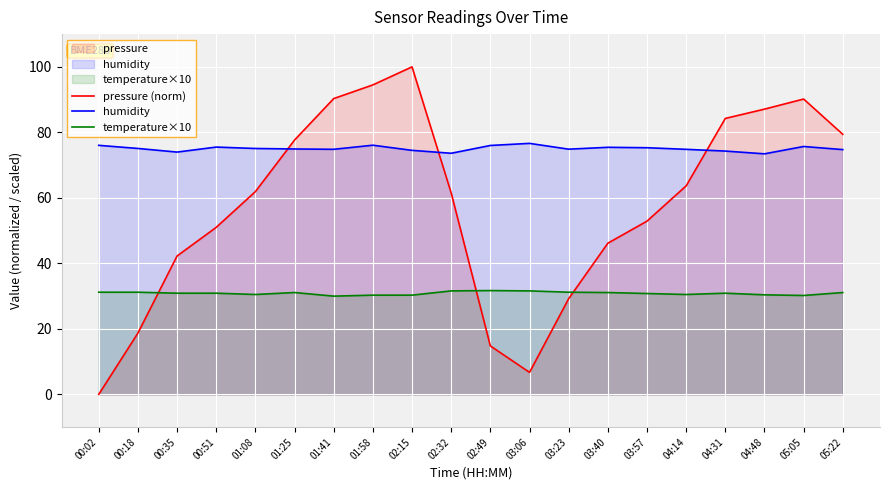

How many distinct data groups are displayed?

3